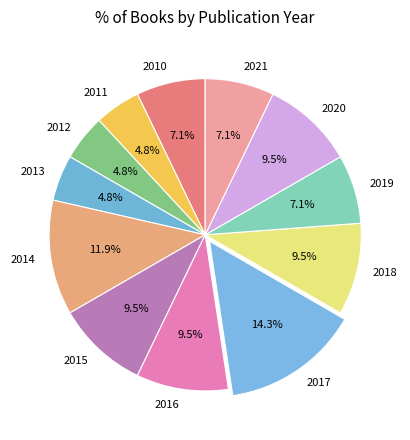

To the nearest percent, what is the difference between the largest and smallest slice percentages?

10%